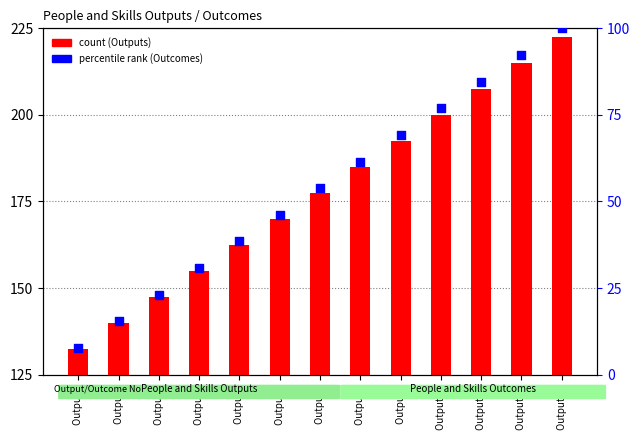

Which series reaches the maximum Y coordinate?

Outputs (count)